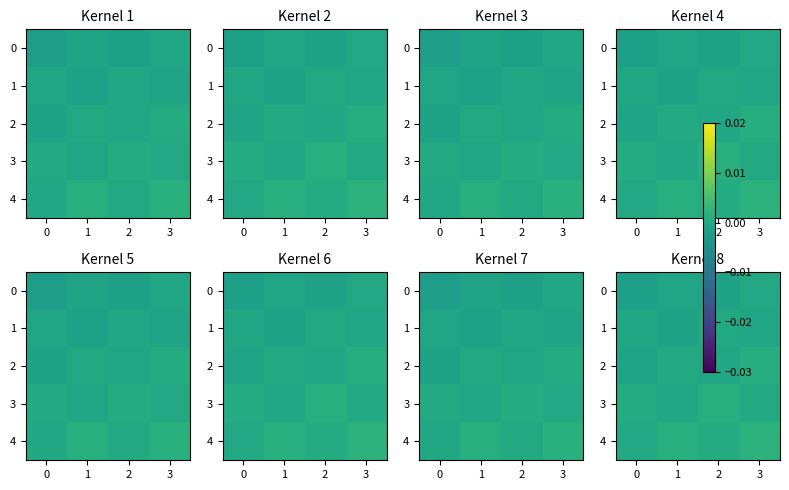

How many series are shown in this chart?

5